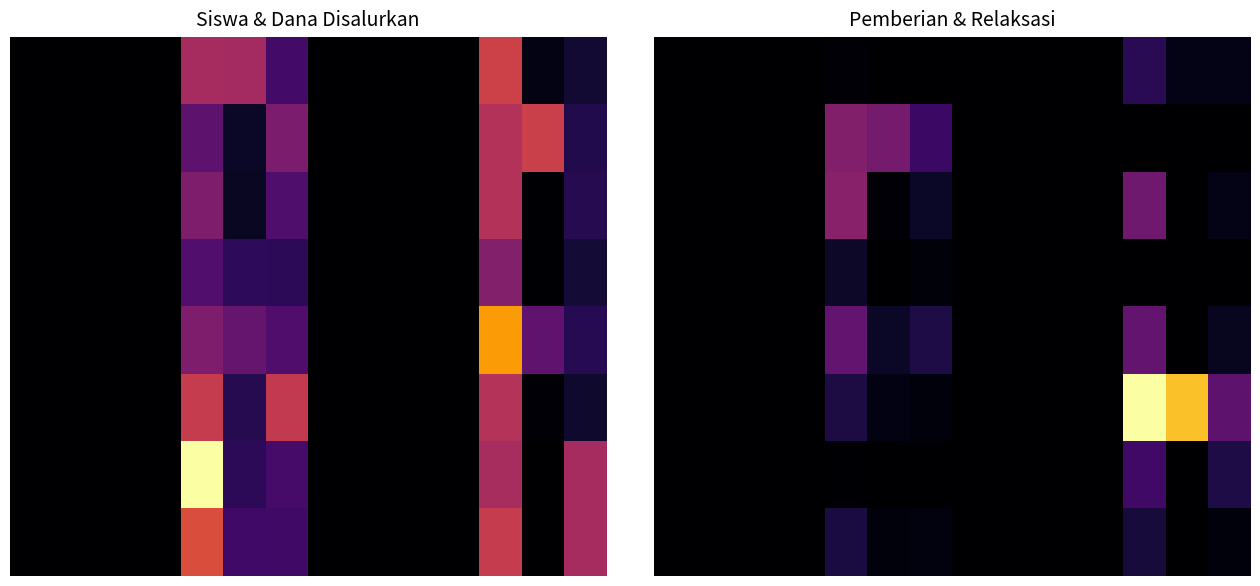

Count the number of data series in this chart.

8